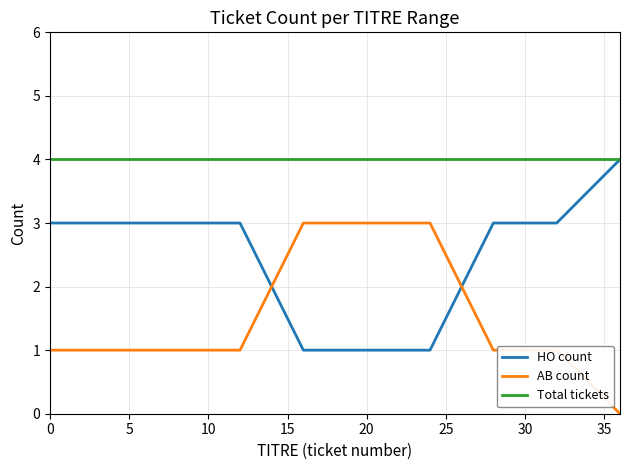

Does the chart have visible grid lines?

Yes